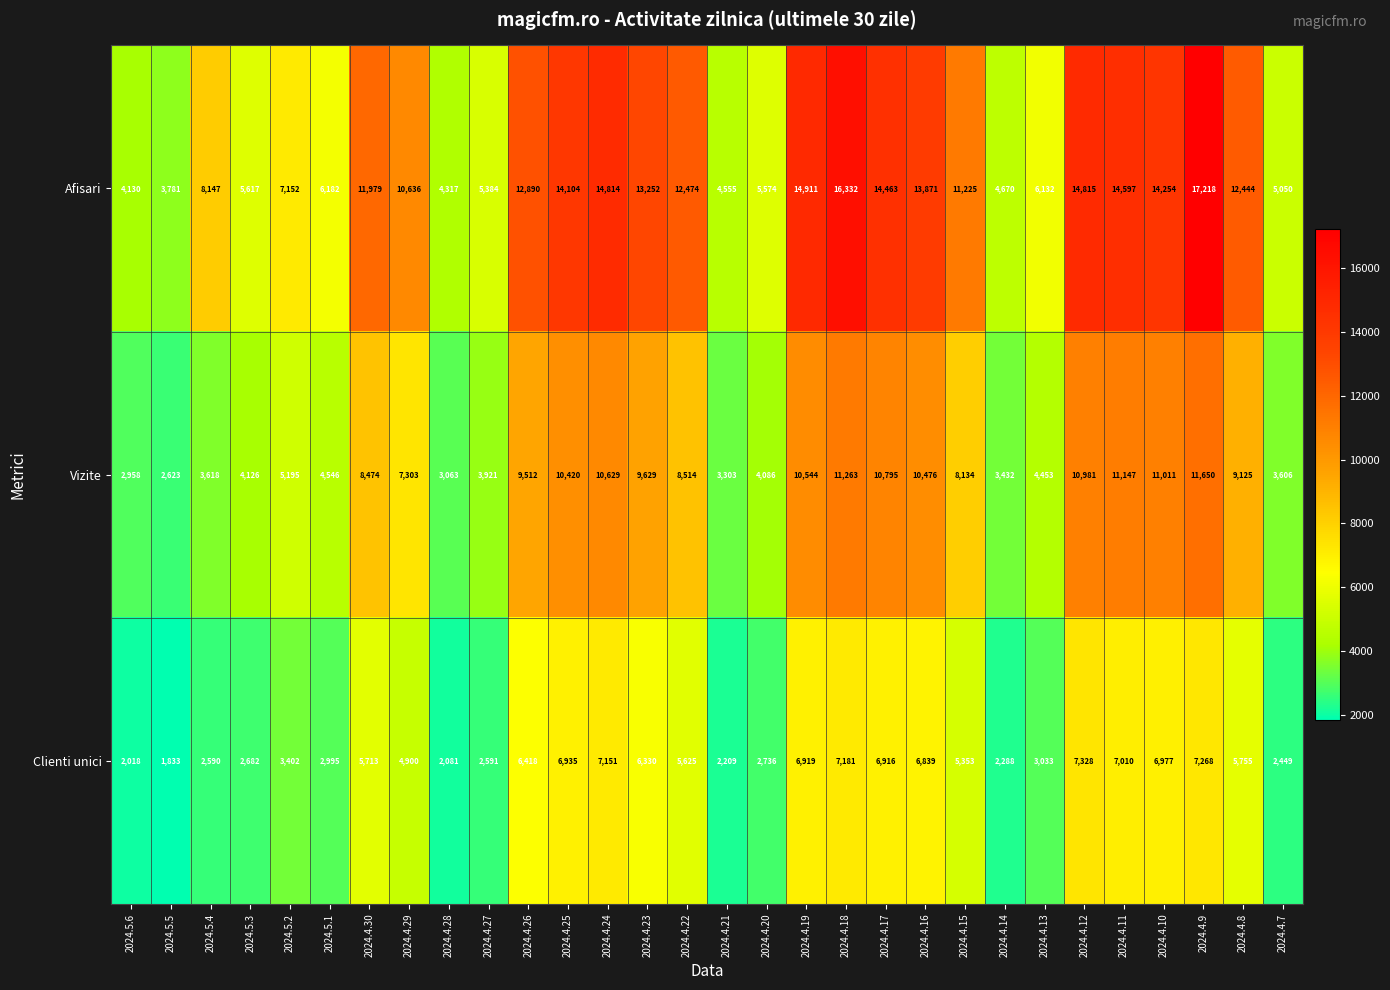

What is the approximate value of Afisari at 2024.5.2, to the nearest 50?

7150